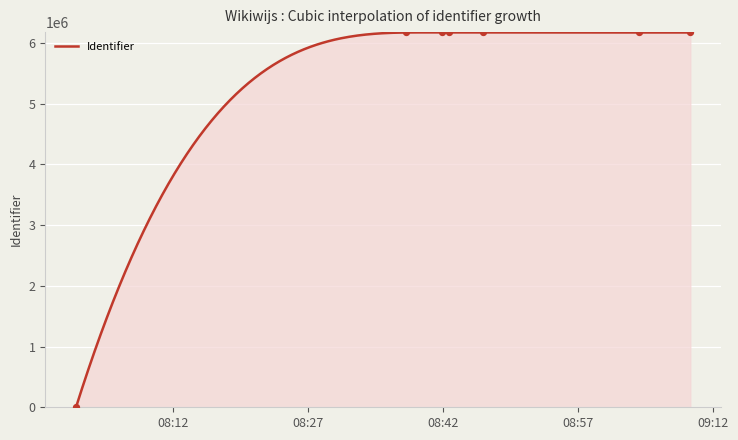

What is the change in value from 2020-07-06 08:01:15 to 2020-07-06 09:09:27?

+6169594